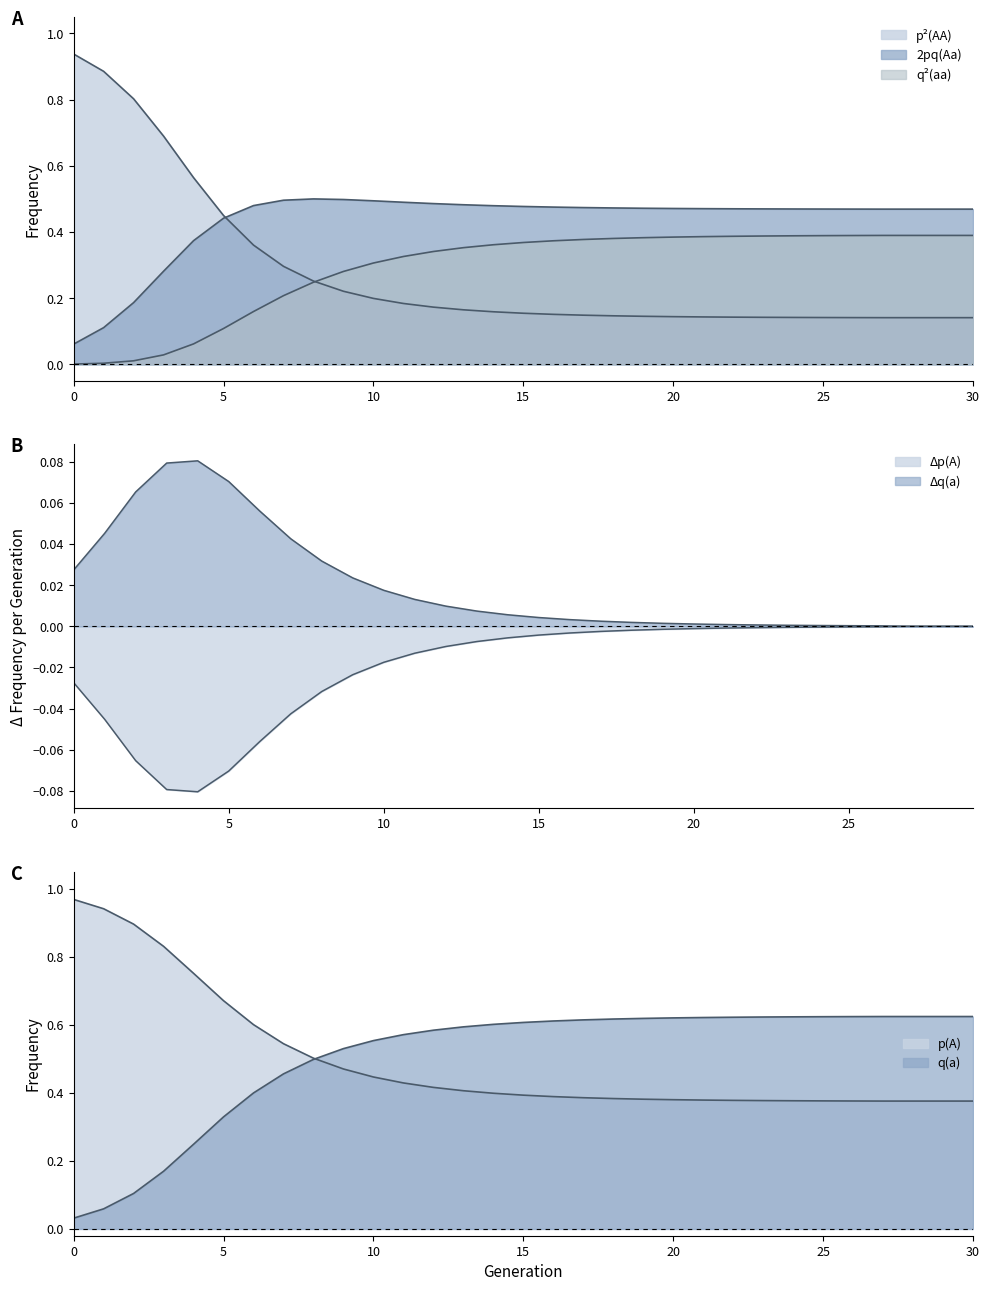

What is the average value of the q2_aa series?

0.3